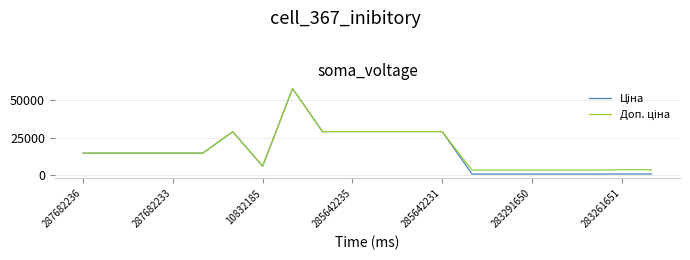

What is the total value across all series at 10832185?

12286.5